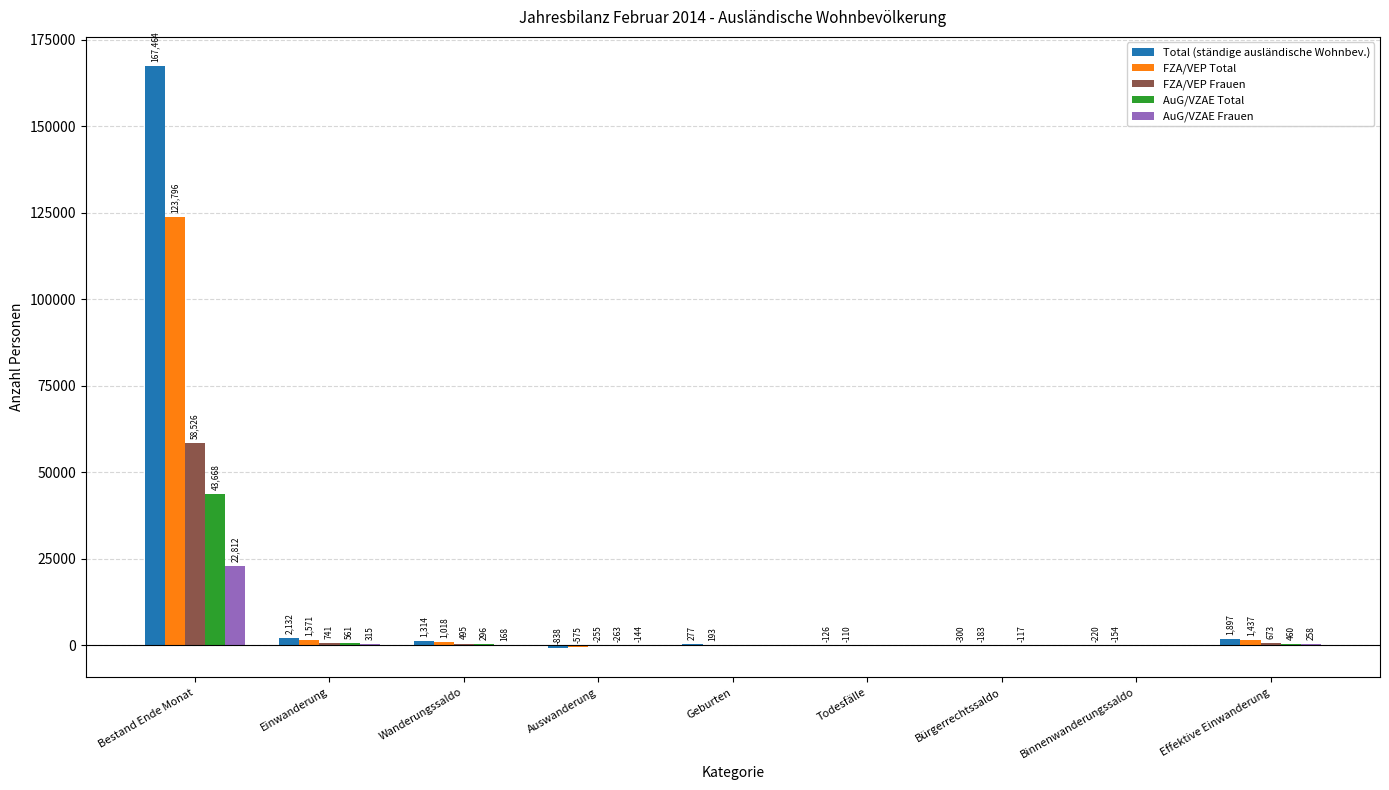

How many groups of bars are there?

9